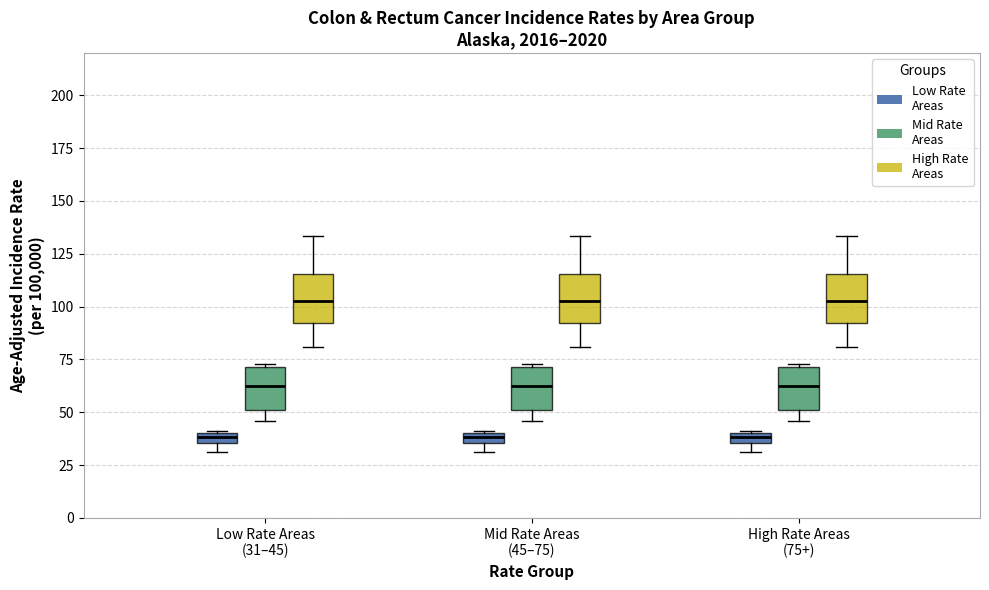

Where is the lower edge of the box for Low Rate Areas (31–45) (Mid Rate Areas) on the y-axis? The values are not printed on the chart, so give them approximately, as read against the axis.

50